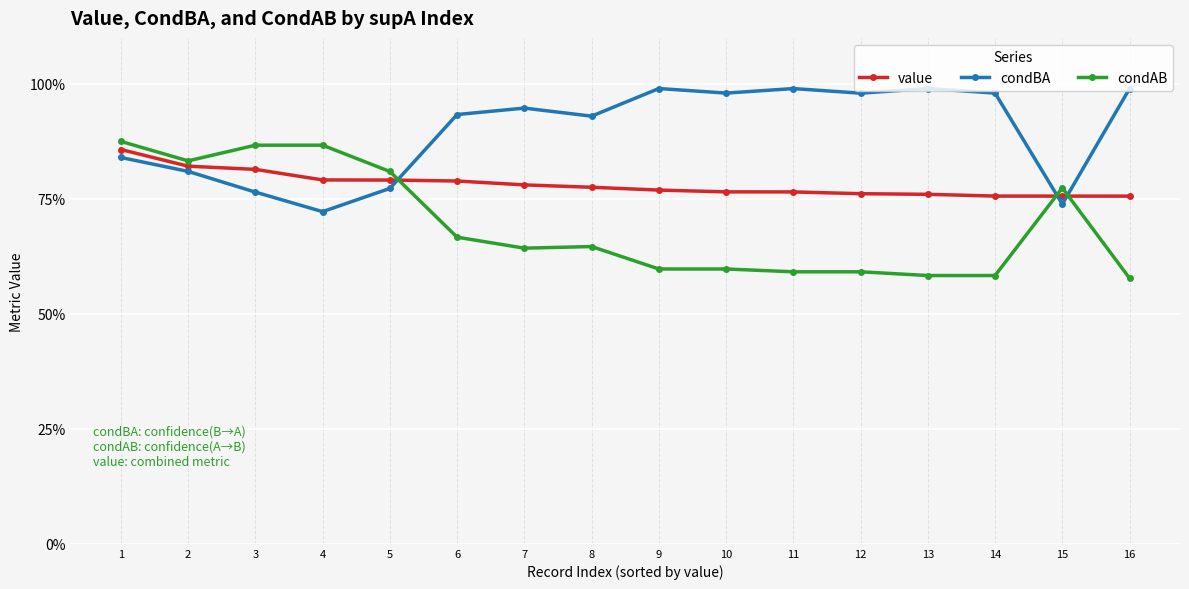

Does the chart have visible grid lines?

Yes